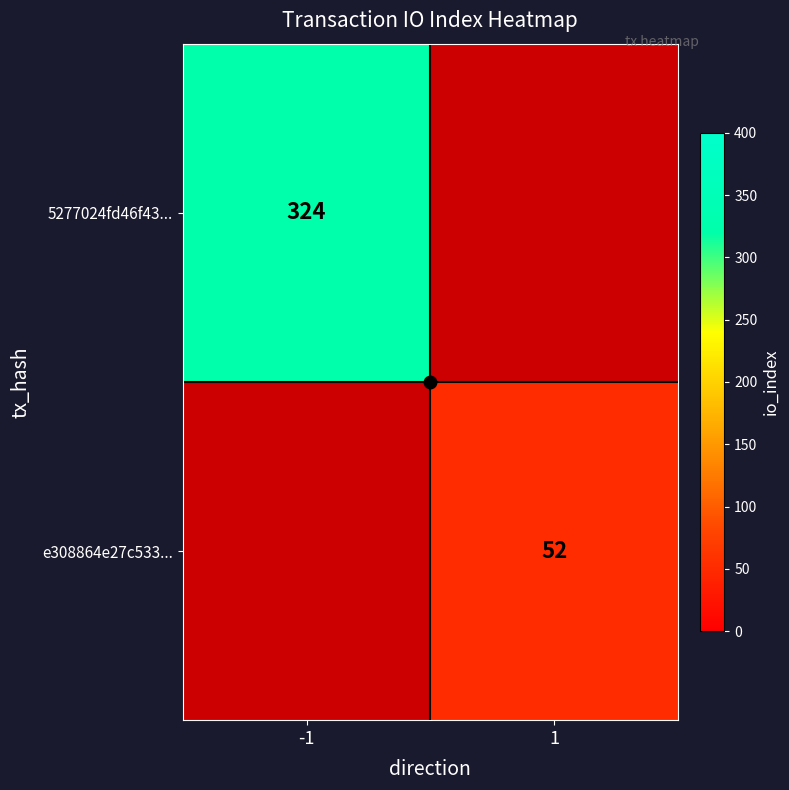

Is the value of 5277024fd46f43... at 1 greater than the value of e308864e27c533... at -1?

No